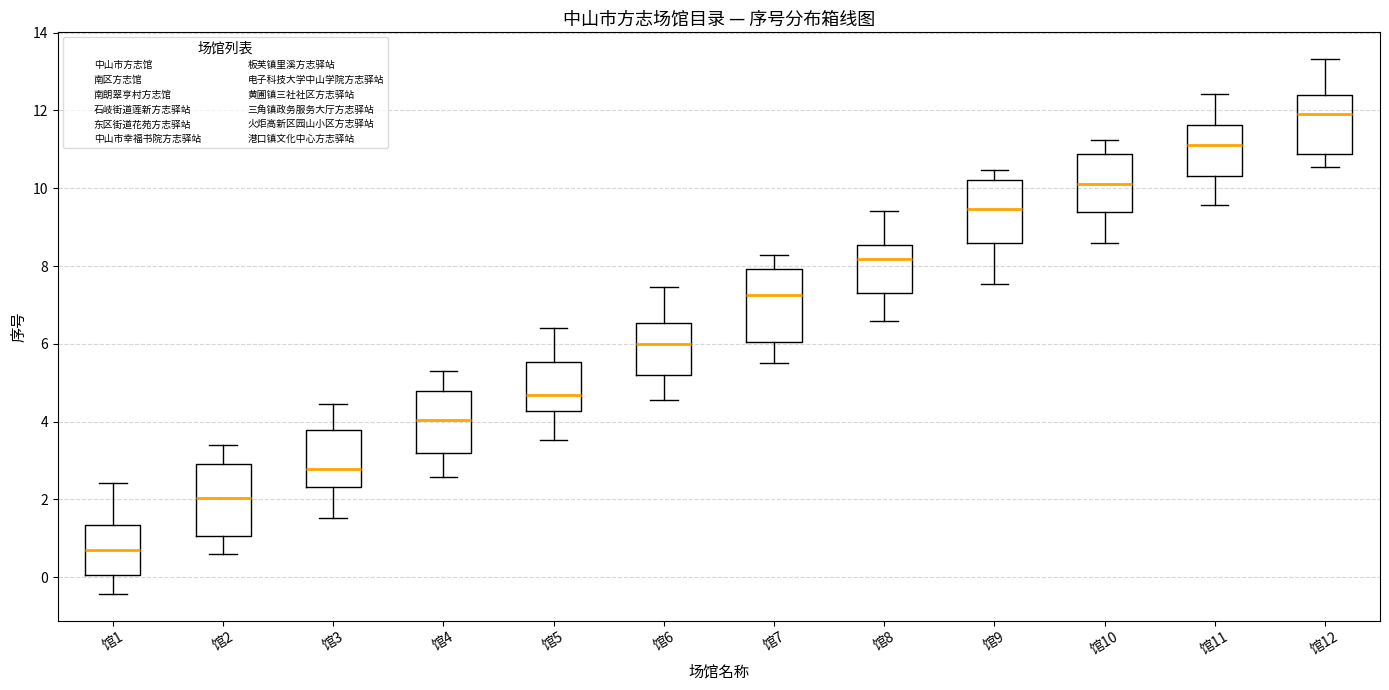

Reading left to right, read every box against the y-axis: the position of its median line, the range the box covers, and the ends of its whiskers. The values are not printed on the chart, so give them approximately, as read against the axis.

馆1: median 0.8, box 0.0 to 1.4, whiskers -0.4 to 2.4
馆2: median 2.0, box 1.0 to 3.0, whiskers 0.6 to 3.4
馆3: median 2.8, box 2.4 to 3.8, whiskers 1.6 to 4.4
馆4: median 4.0, box 3.2 to 4.8, whiskers 2.6 to 5.2
馆5: median 4.6, box 4.2 to 5.6, whiskers 3.6 to 6.4
馆6: median 6.0, box 5.2 to 6.6, whiskers 4.6 to 7.4
馆7: median 7.2, box 6.0 to 8.0, whiskers 5.6 to 8.2
馆8: median 8.2, box 7.4 to 8.6, whiskers 6.6 to 9.4
馆9: median 9.4, box 8.6 to 10.2, whiskers 7.6 to 10.4
馆10: median 10.0, box 9.4 to 10.8, whiskers 8.6 to 11.2
馆11: median 11.2, box 10.4 to 11.6, whiskers 9.6 to 12.4
馆12: median 12.0, box 10.8 to 12.4, whiskers 10.6 to 13.4